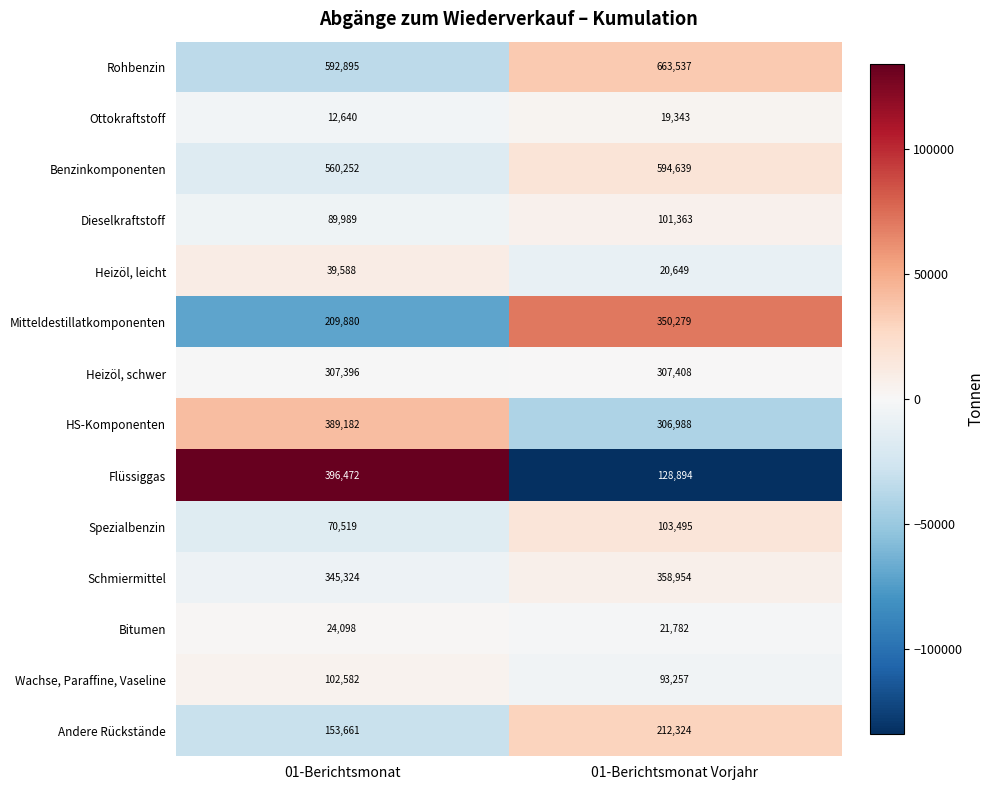

What is the sum of the Wachse, Paraffine, Vaseline values at 01-Berichtsmonat Vorjahr and 01-Berichtsmonat?

195839